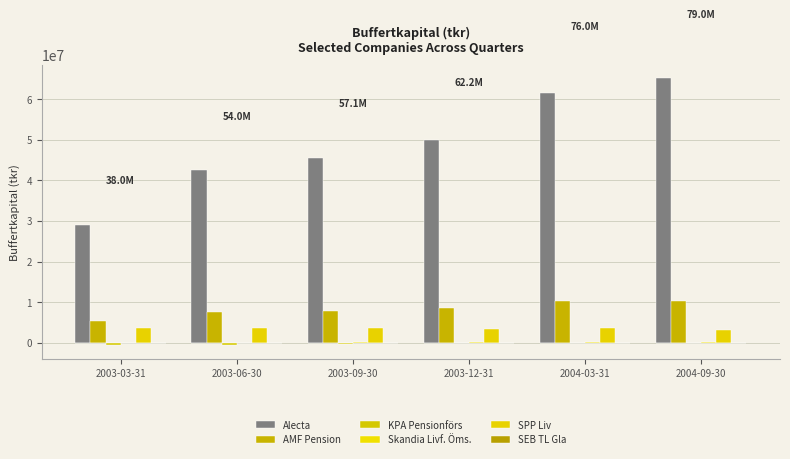

Are the bars grouped side by side (vs. stacked)?

Yes